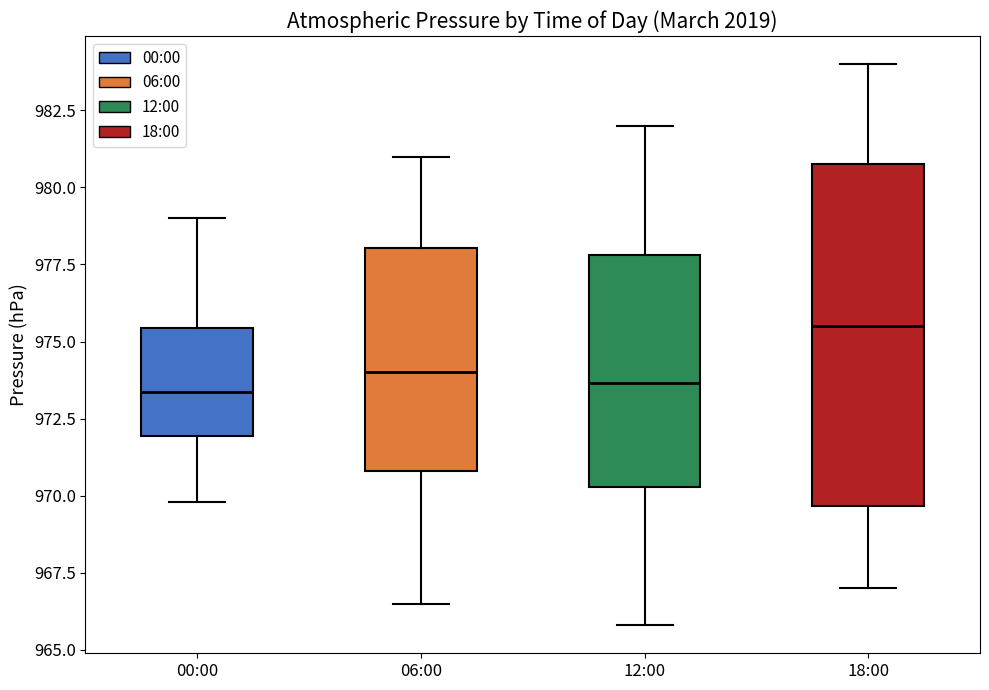

Reading left to right, transcribe this box plot: for each box, give where its median line is, the range the box spans, and where its two whiskers end, as read against the y-axis. The values are not printed on the chart, so give them approximately, as read against the axis.

00:00: median 973.5, box 972.0 to 975.5, whiskers 970.0 to 979.0
06:00: median 974.0, box 971.0 to 978.0, whiskers 966.5 to 981.0
12:00: median 973.5, box 970.5 to 978.0, whiskers 966.0 to 982.0
18:00: median 975.5, box 969.5 to 981.0, whiskers 967.0 to 984.0